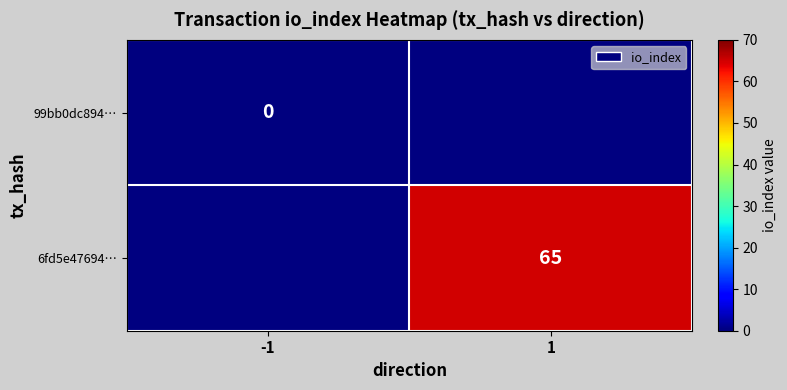

At how many categories does at least one series exceed 51?

1